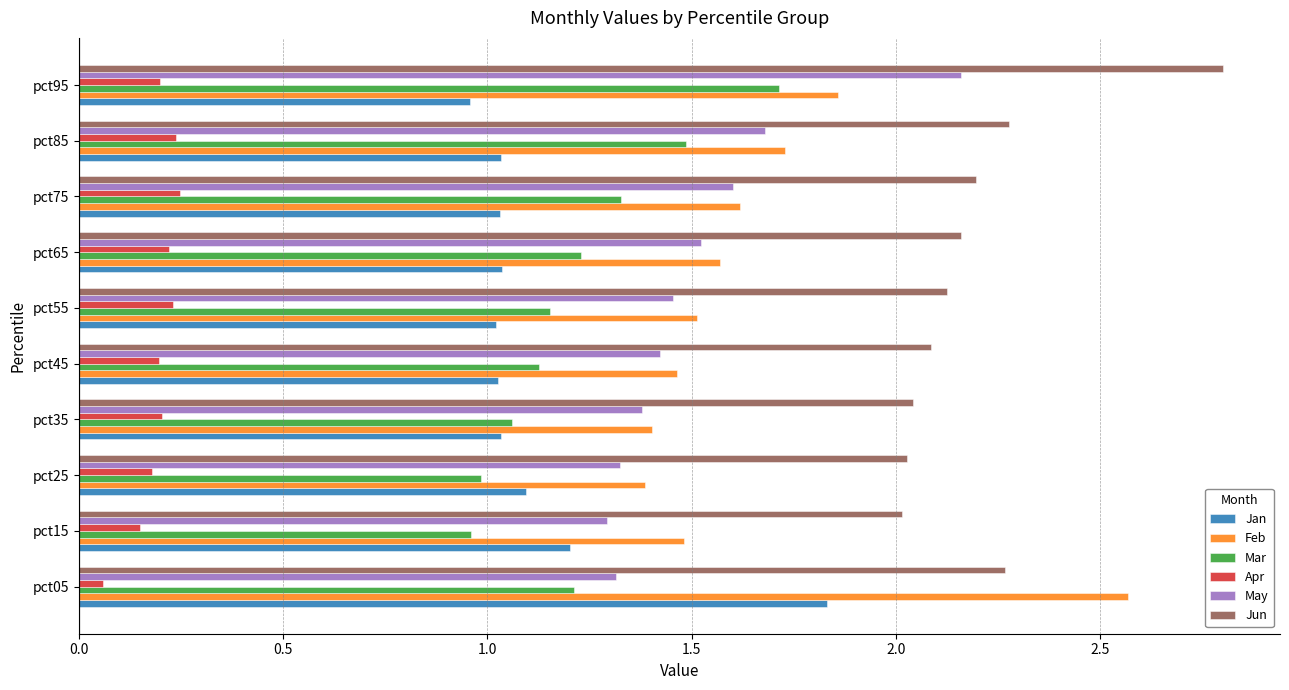

Which series has the largest range (max minus min)?

Feb